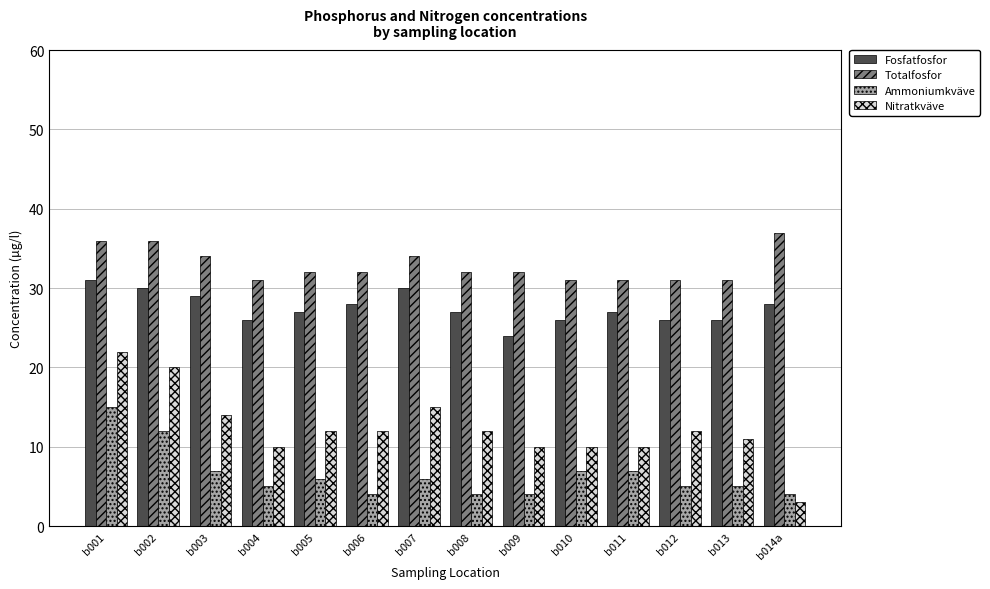

Count the number of data series in this chart.

4